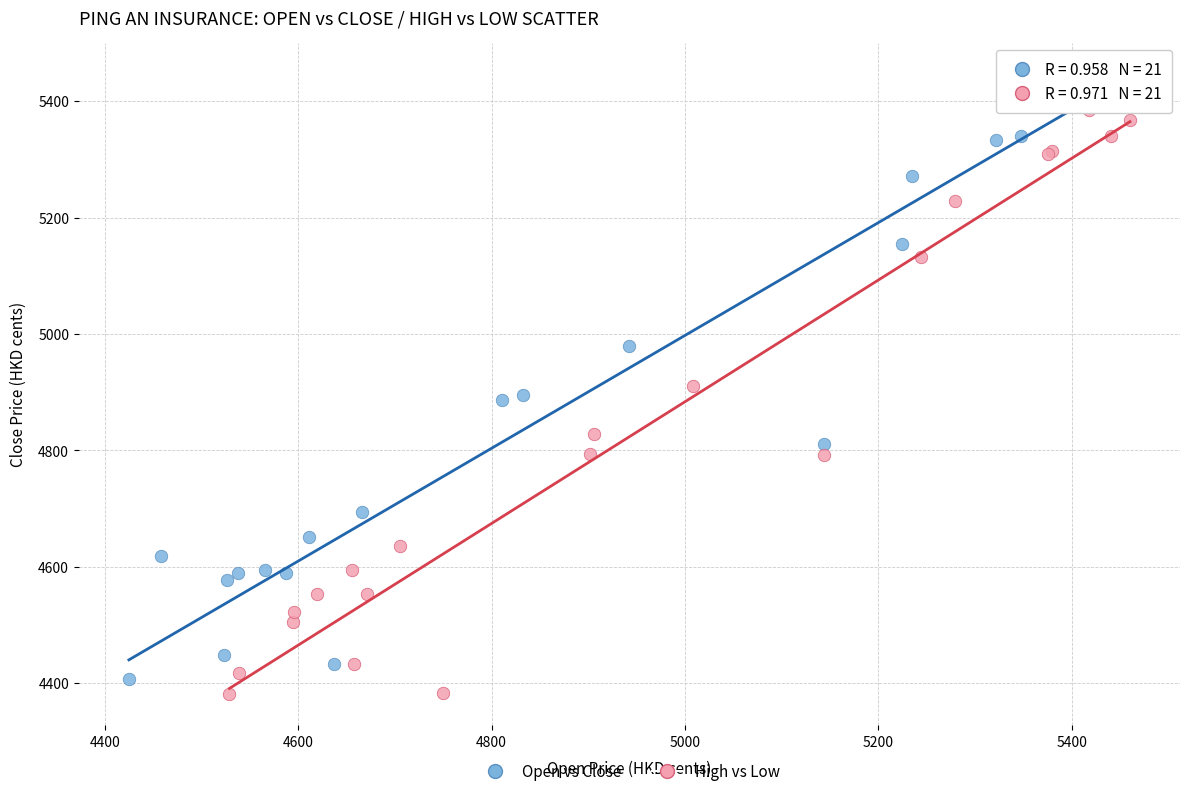

Which series contains the highest Y value?

Open vs Close